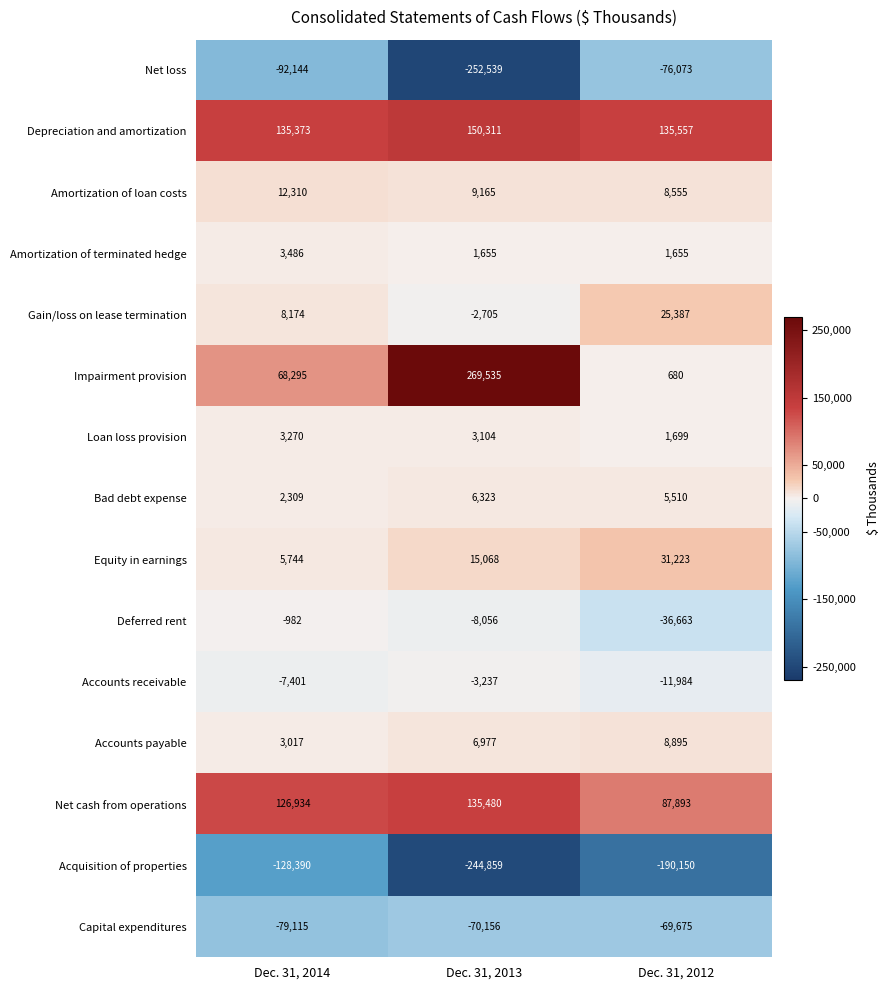

What is the spread (max minus min) of values at Dec. 31, 2014?

263763